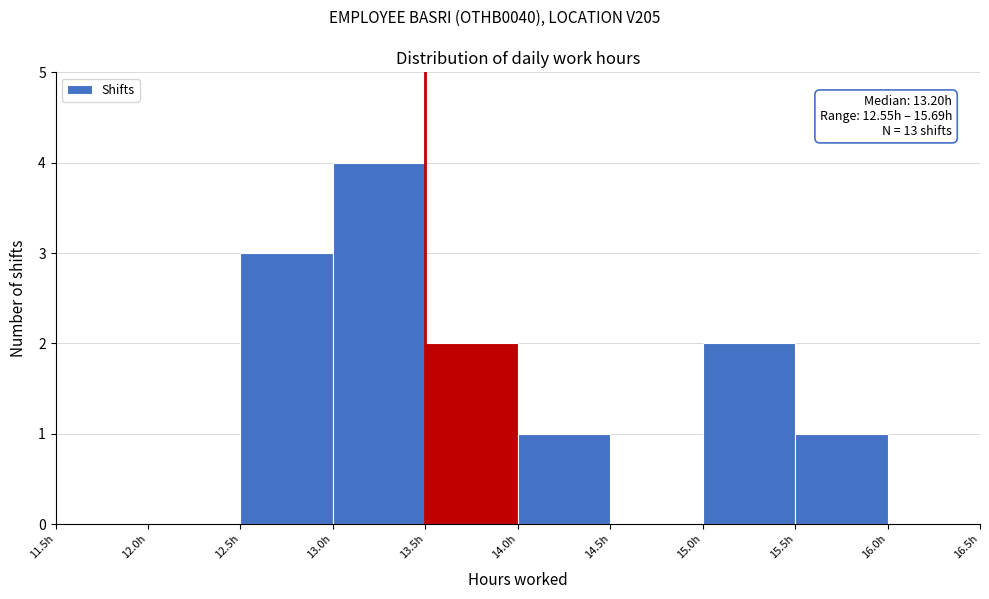

Over which range of the x-axis is the bar tallest?

13.0 to 13.5